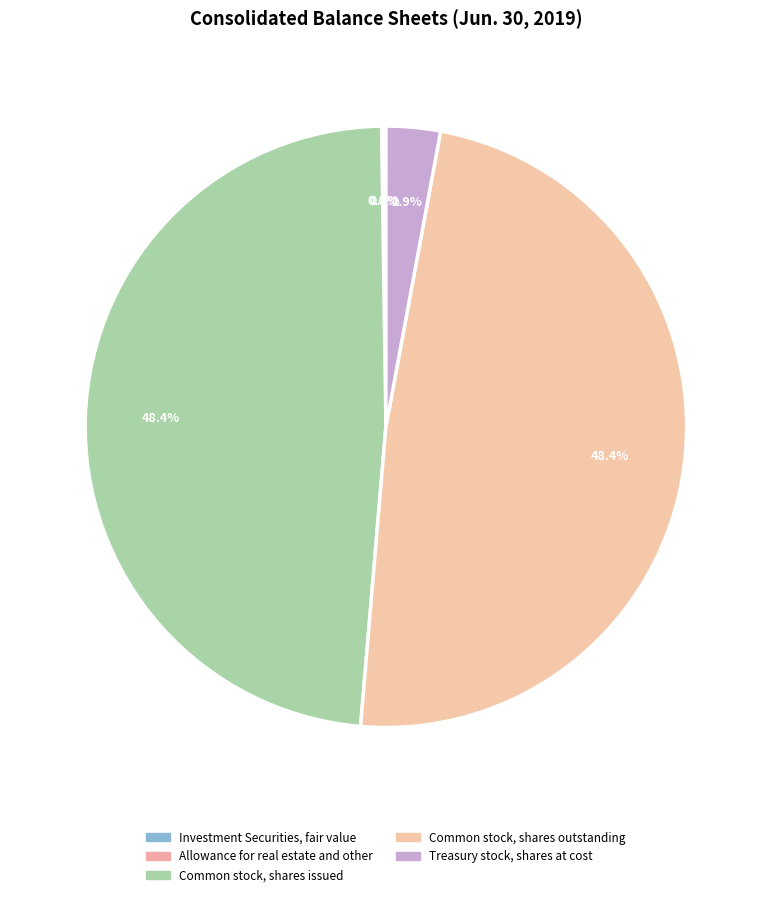

How many segments does this pie chart have?

5